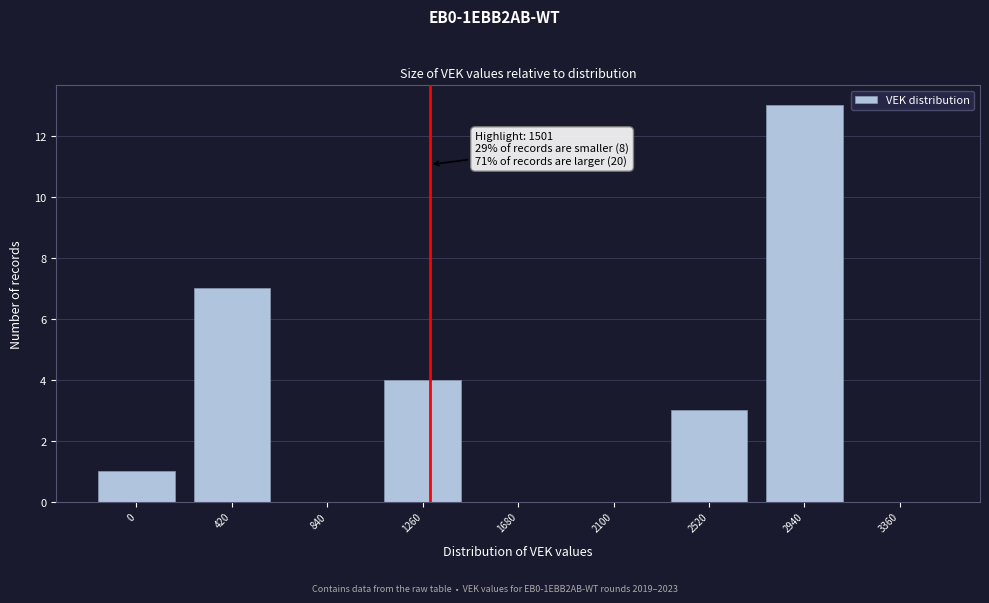

Reading left to right, transcribe all the data shown in this chart.

0=1	420=7	840=0	1260=4	1680=0	2100=0	2520=3	2940=13	3360=0